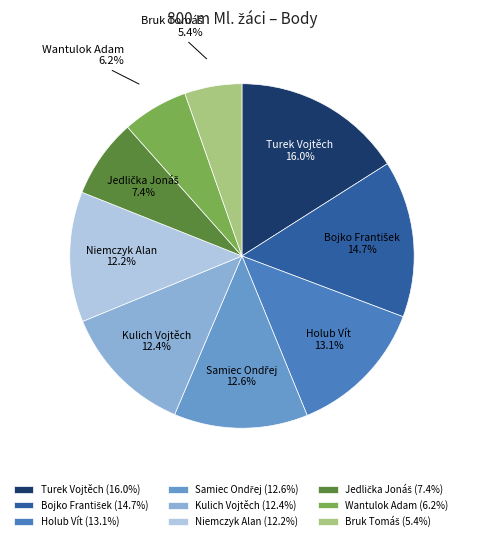

Is Wantulok Adam the majority of the pie?

No